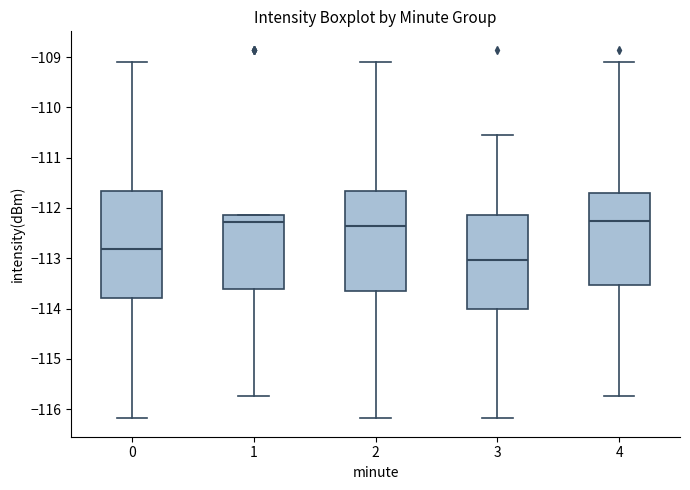

Comparing the boxes themselves (not the whiskers), which one is the tallest?

0